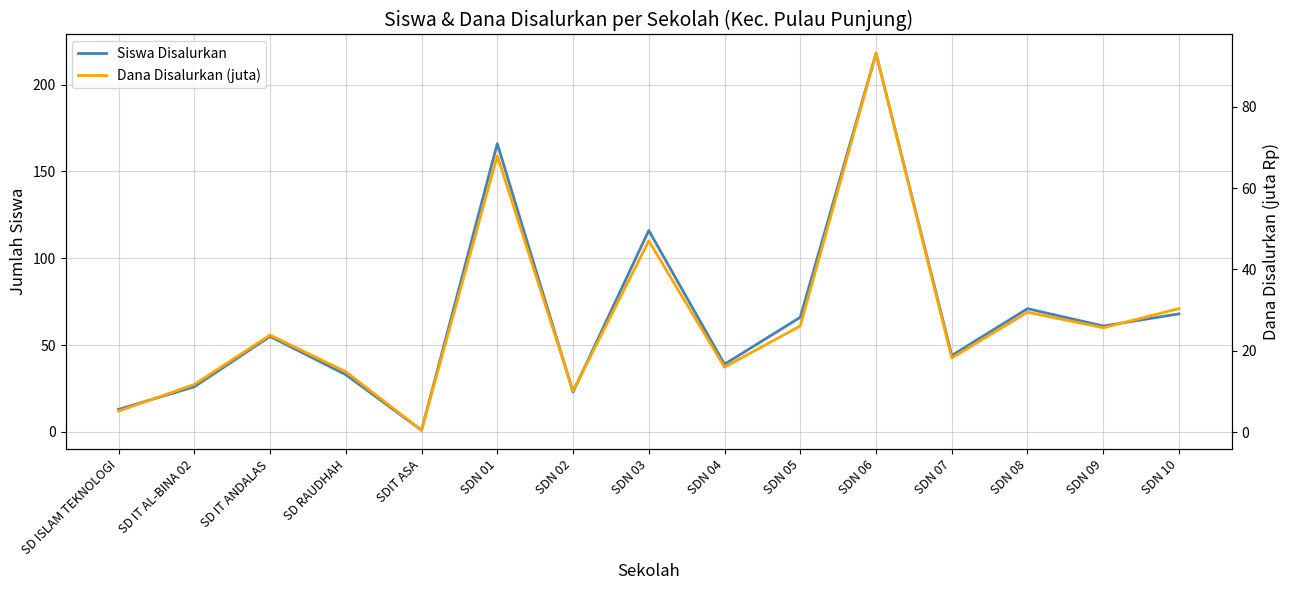

What is the label of the 13th point from the right?

SD IT ANDALAS